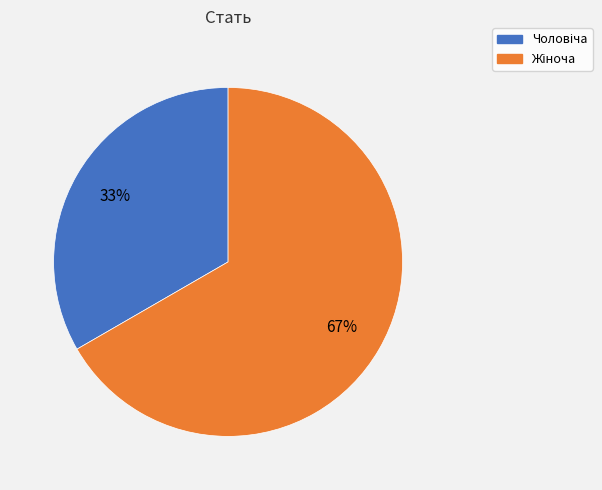

Is there any slice that represents more than half of the pie?

Yes